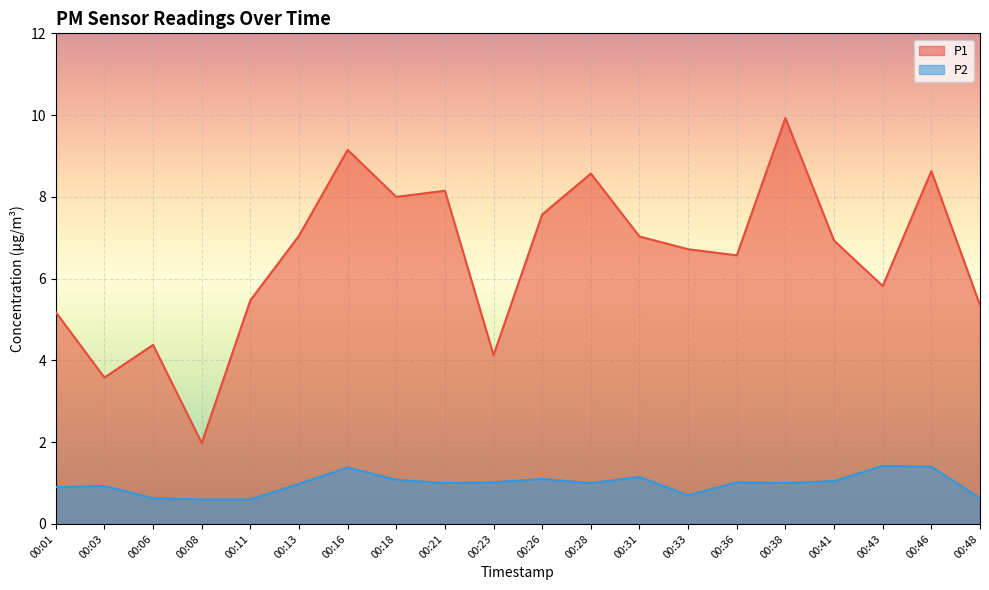

True or false: P2 and P1 cross at least once.

False